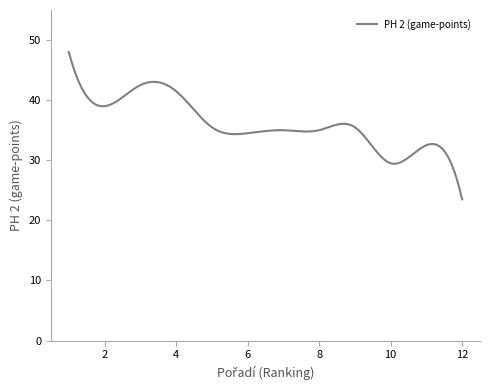

What is the greatest value displayed?

48.0